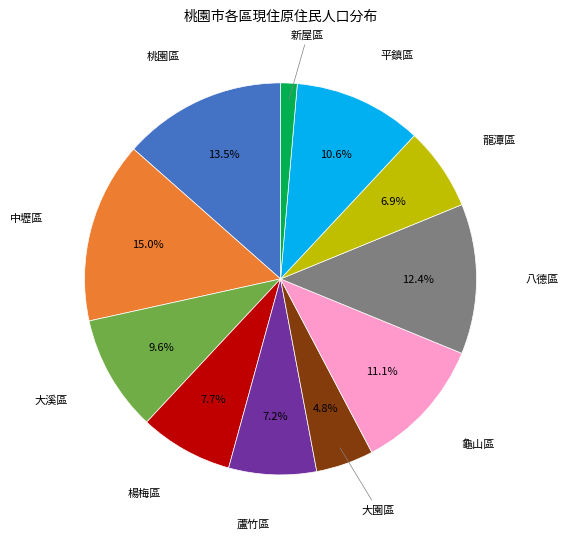

Is there a majority slice in this chart?

No